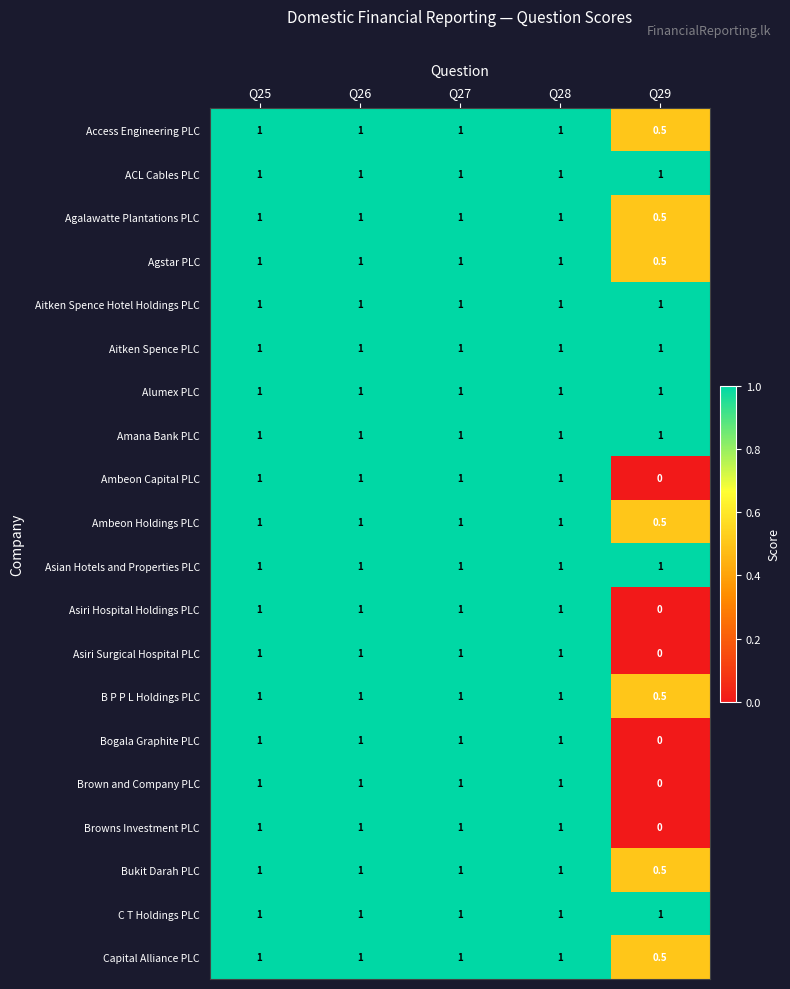

At how many categories does at least one series exceed 0?

5